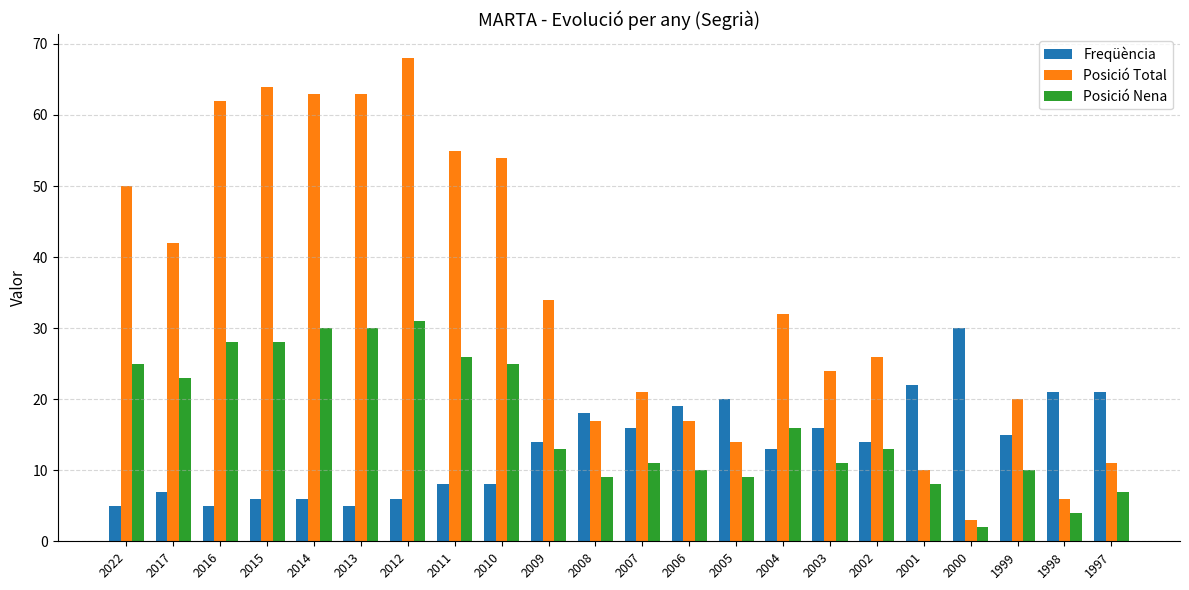

Reading right to left, extract all data points from this chart.

Freqüència: 21	21	15	30	22	14	16	13	20	19	16	18	14	8	8	6	5	6	6	5	7	5
Posició Total: 11	6	20	3	10	26	24	32	14	17	21	17	34	54	55	68	63	63	64	62	42	50
Posició Nena: 7	4	10	2	8	13	11	16	9	10	11	9	13	25	26	31	30	30	28	28	23	25